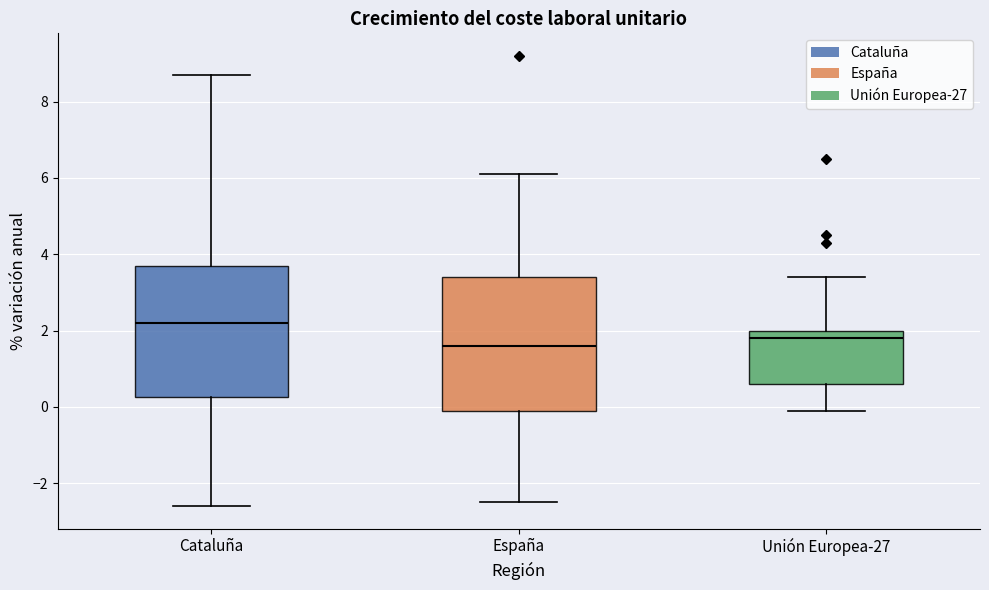

Reading left to right, read every box against the y-axis: the position of its median line, the range the box covers, and the ends of its whiskers. The values are not printed on the chart, so give them approximately, as read against the axis.

Cataluña: median 2.2, box 0.2 to 3.8, whiskers -2.6 to 8.8
España: median 1.6, box 0.0 to 3.4, whiskers -2.4 to 6.2
Unión Europea-27: median 1.8, box 0.6 to 2.0, whiskers 0.0 to 3.4